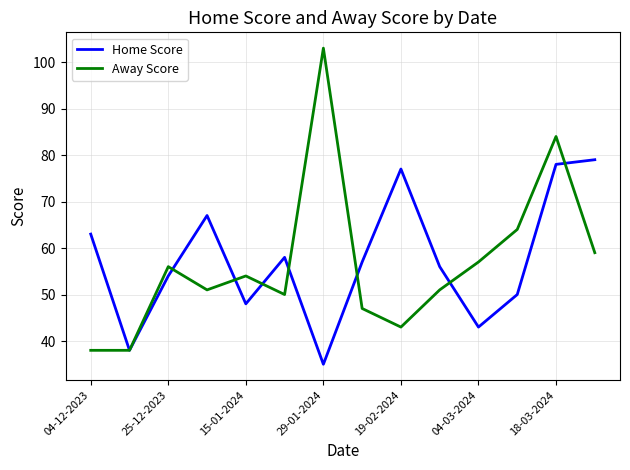

Which series has the largest range (max minus min)?

Away Score